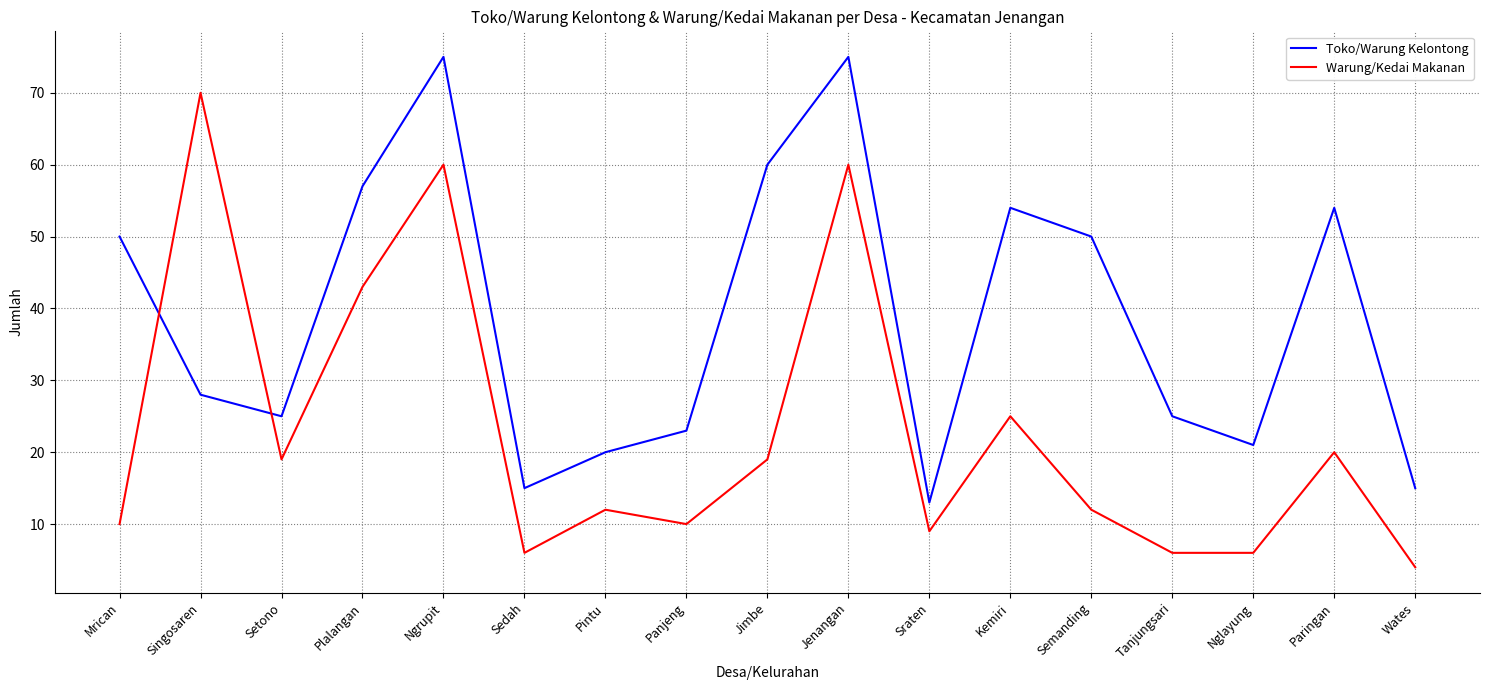

What position from the right is Sraten?

7